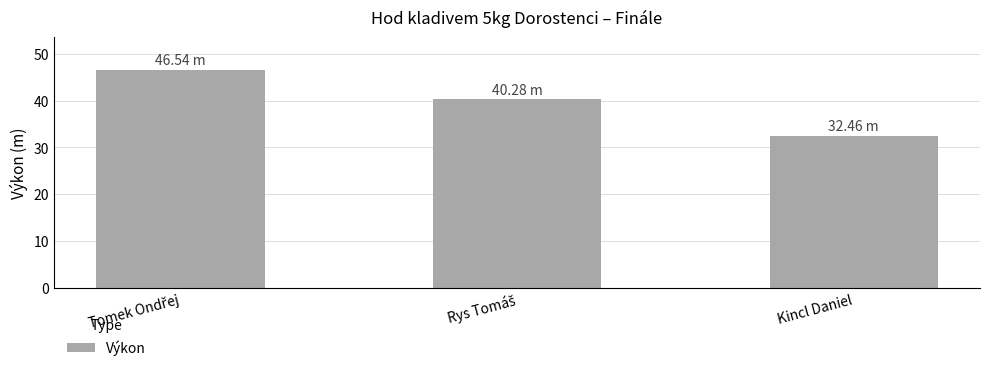

Which label corresponds to the smallest value in the chart?

Kincl Daniel